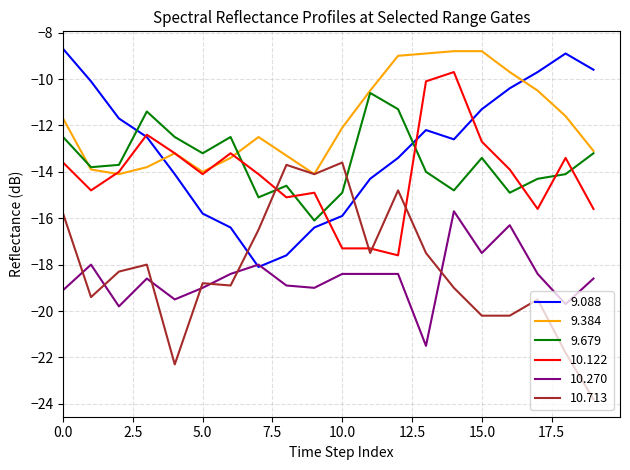

Which series has the largest total across all categories?

9.384